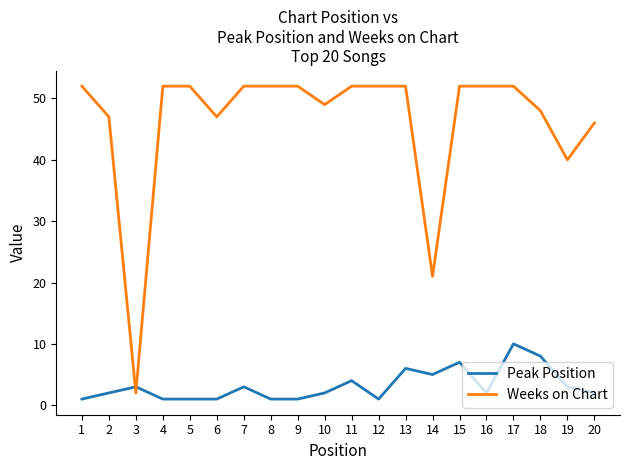

The Weeks on Chart series shows 32 at 9. True or false?

False